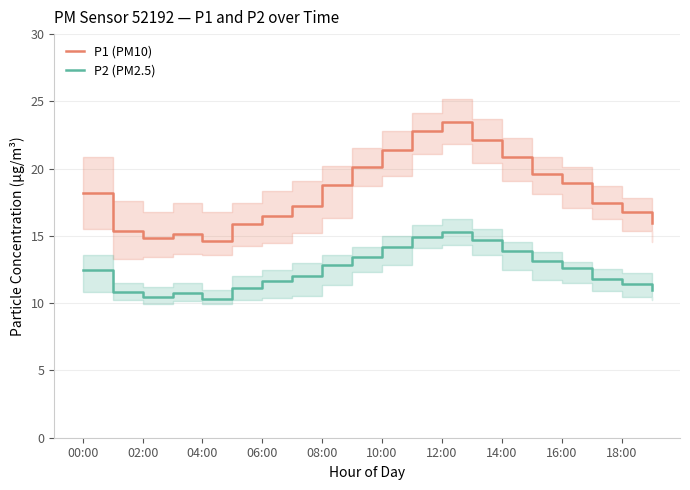

Is this an area chart (filled region under the line)?

No